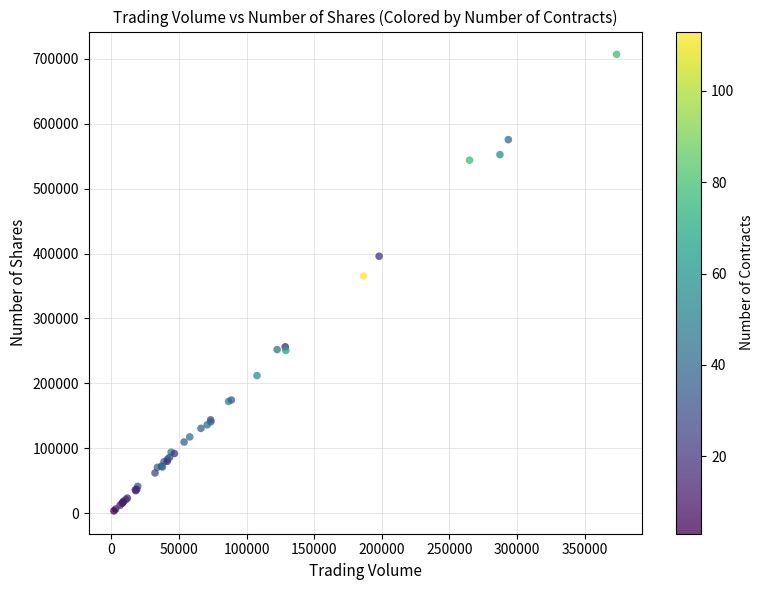

What Y value in the scatter plot is closest to 355242?

365566